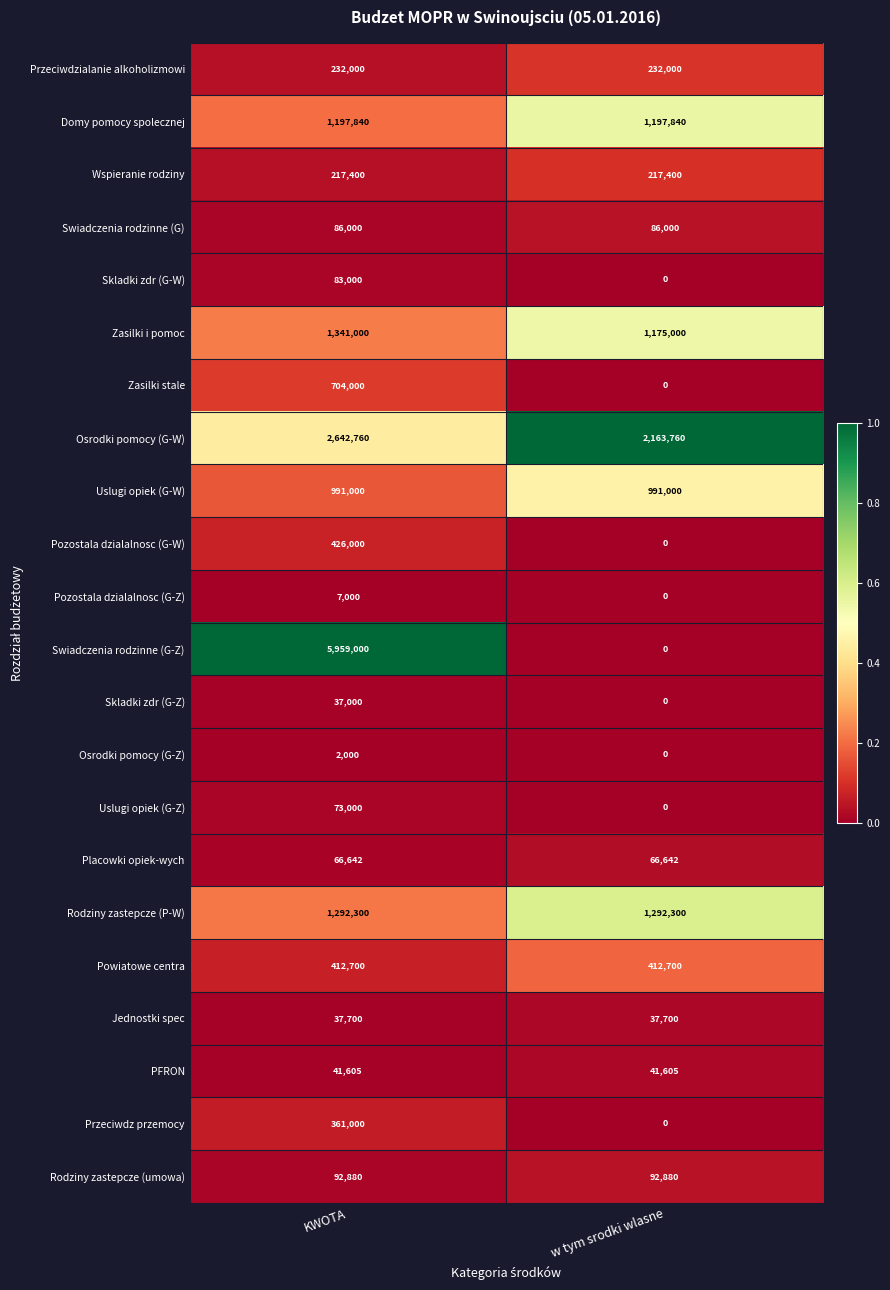

Rank the series at KWOTA from highest to lowest value.

Swiadczenia rodzinne (G-Z), Osrodki pomocy (G-W), Zasilki i pomoc, Rodziny zastepcze (P-W), Domy pomocy spolecznej, Uslugi opiek (G-W), Zasilki stale, Pozostala dzialalnosc (G-W), Powiatowe centra, Przeciwdz przemocy, Przeciwdzialanie alkoholizmowi, Wspieranie rodziny, Rodziny zastepcze (umowa), Swiadczenia rodzinne (G), Skladki zdr (G-W), Uslugi opiek (G-Z), Placowki opiek-wych, PFRON, Jednostki spec, Skladki zdr (G-Z), Pozostala dzialalnosc (G-Z), Osrodki pomocy (G-Z)